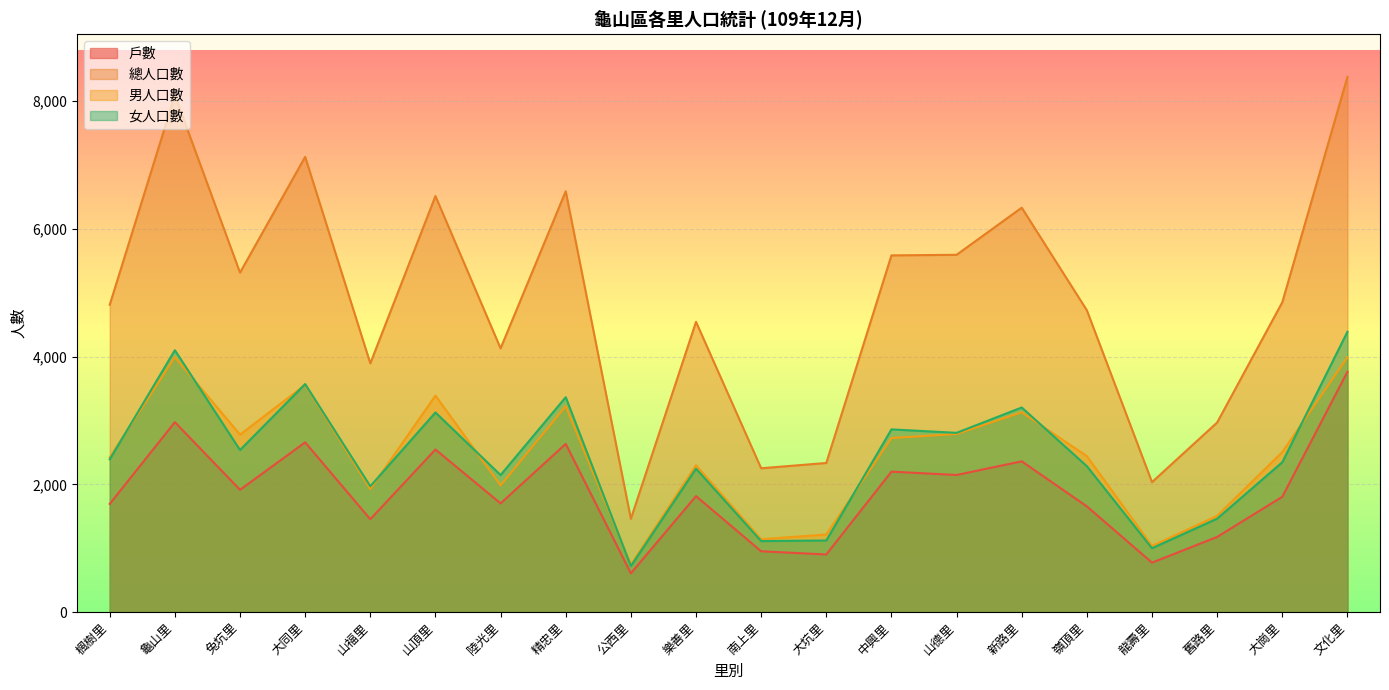

What position from the left is 楓樹里?

1